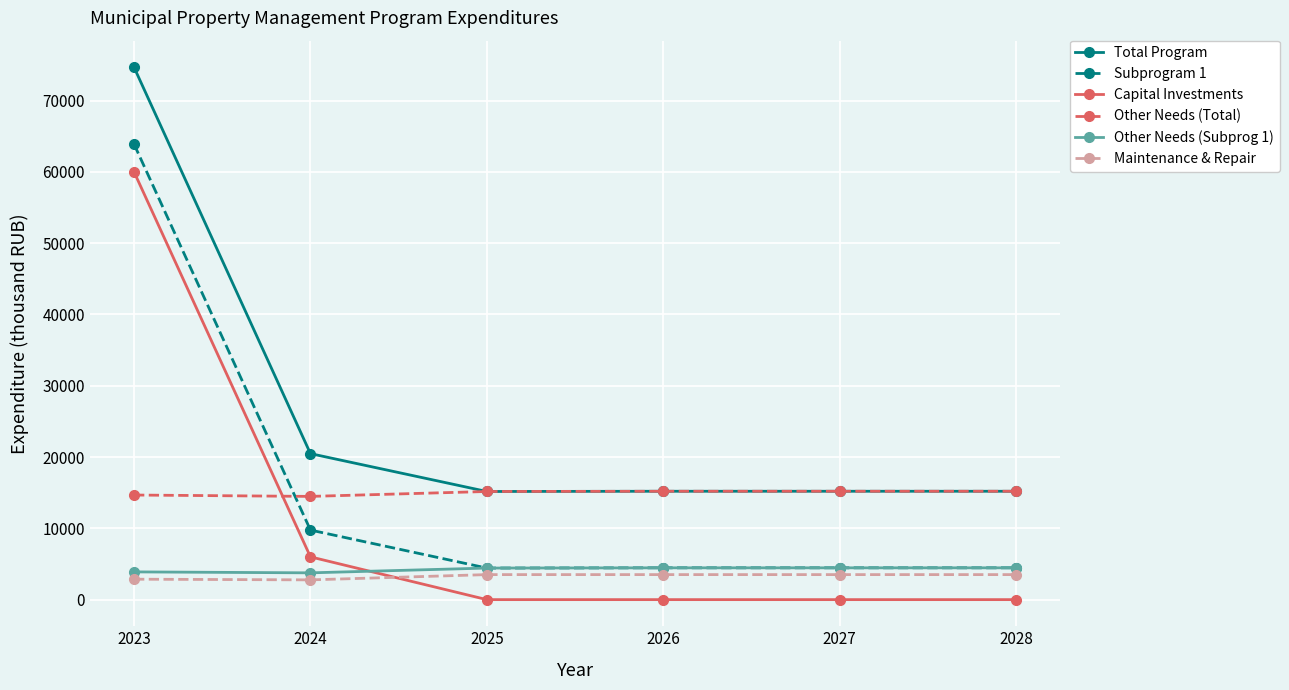

Is the value of Total Program at 2023 greater than the value of Maintenance & Repair at 2023?

Yes